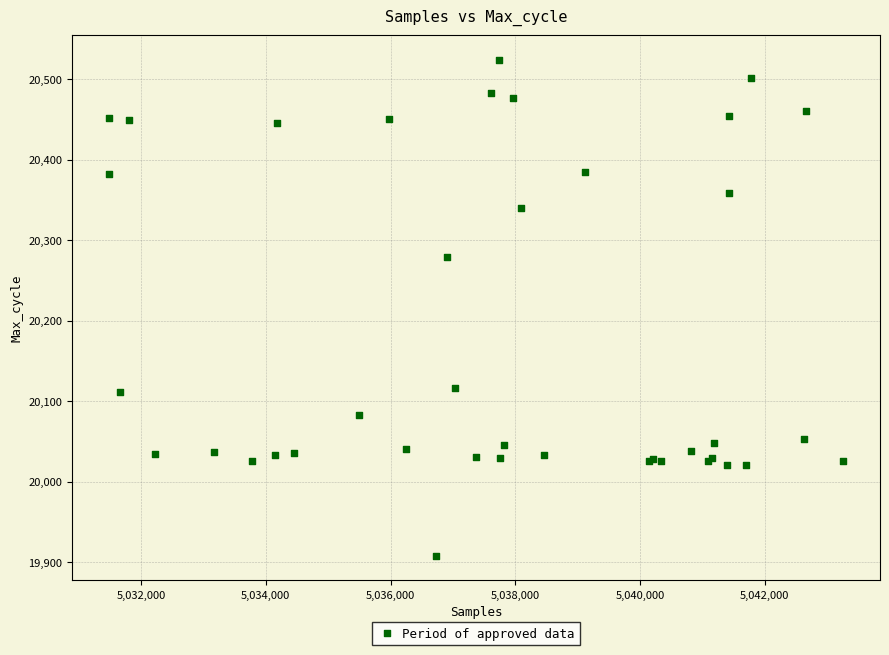

What Y value in the scatter plot is closest to 20216?

20279